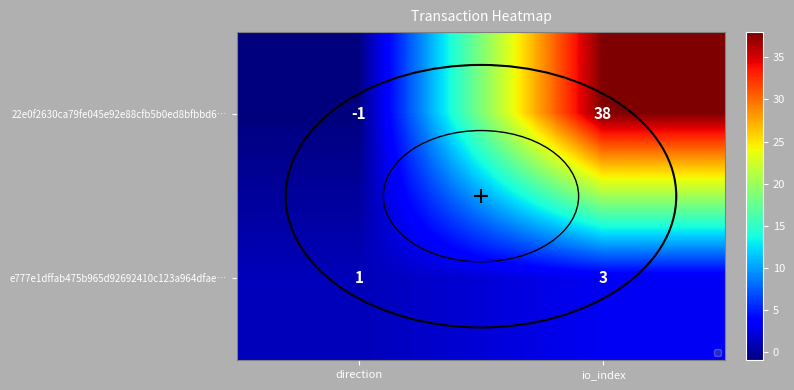

What is the difference between the maximum and minimum values in the 22e0f2630ca79fe045e92e88cfb5b0ed8bfbbd6… series?

39